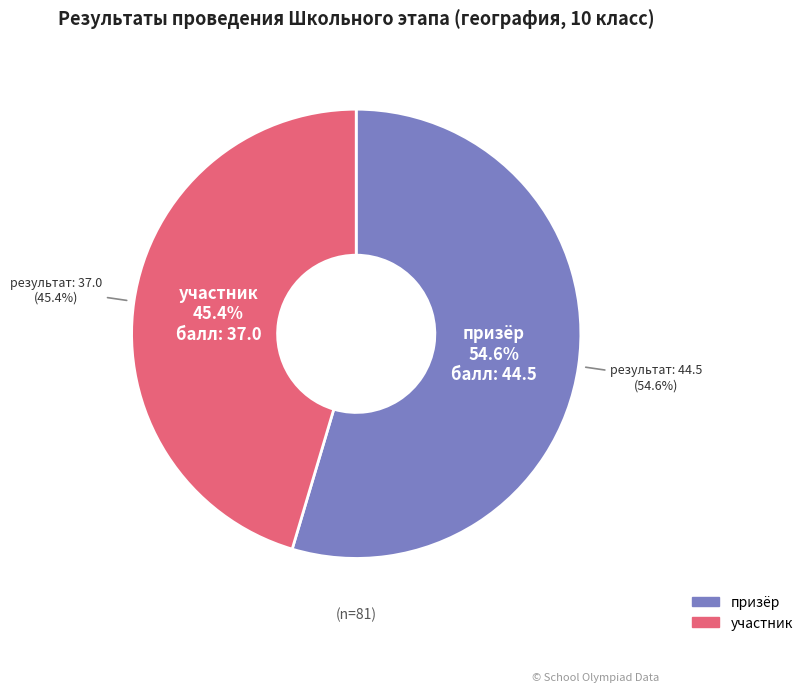

Which slice is the largest?

призёр